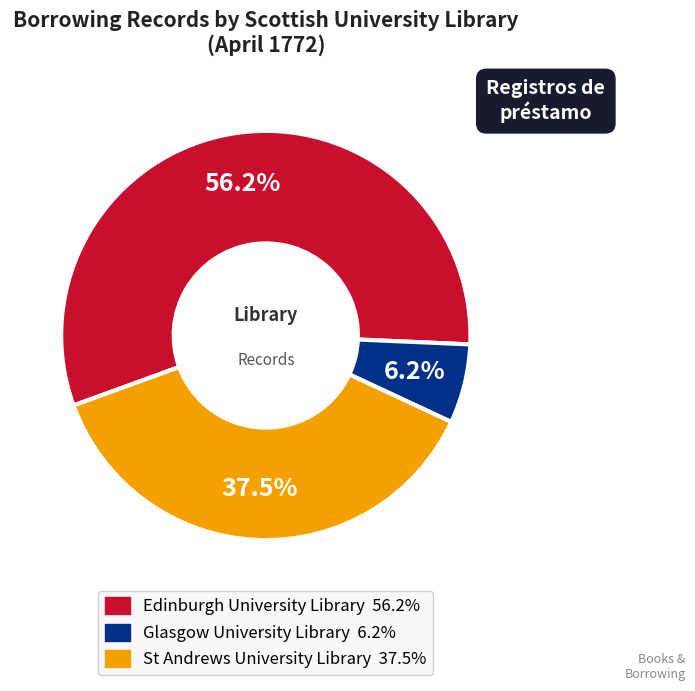

Which slice is the smallest?

Glasgow University Library